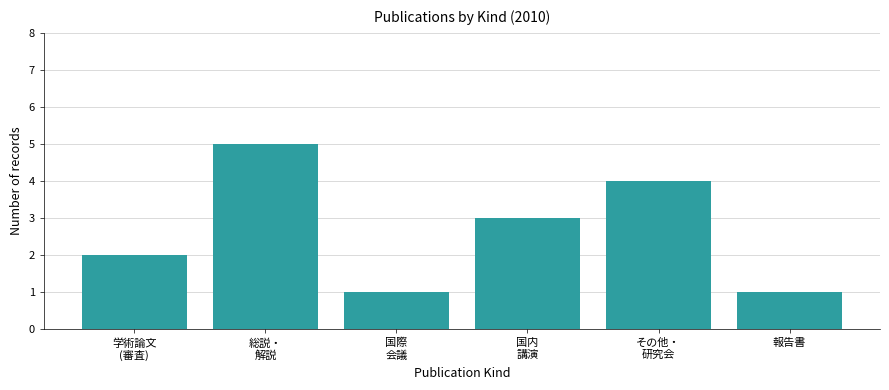

What is the greatest value displayed?

5